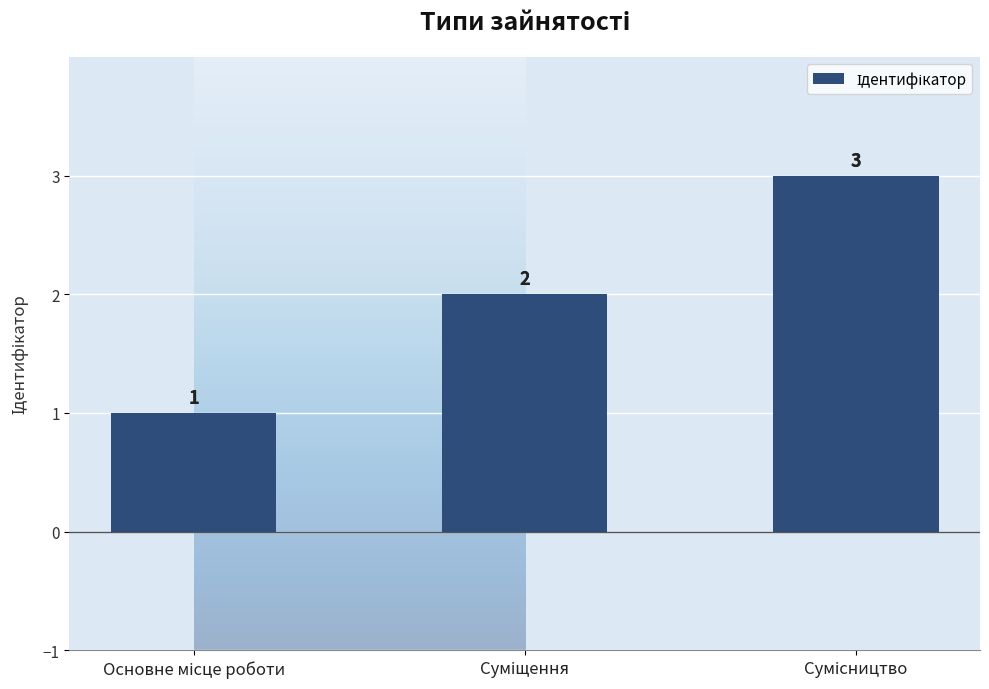

What is the value of the 1st bar from the left?

1